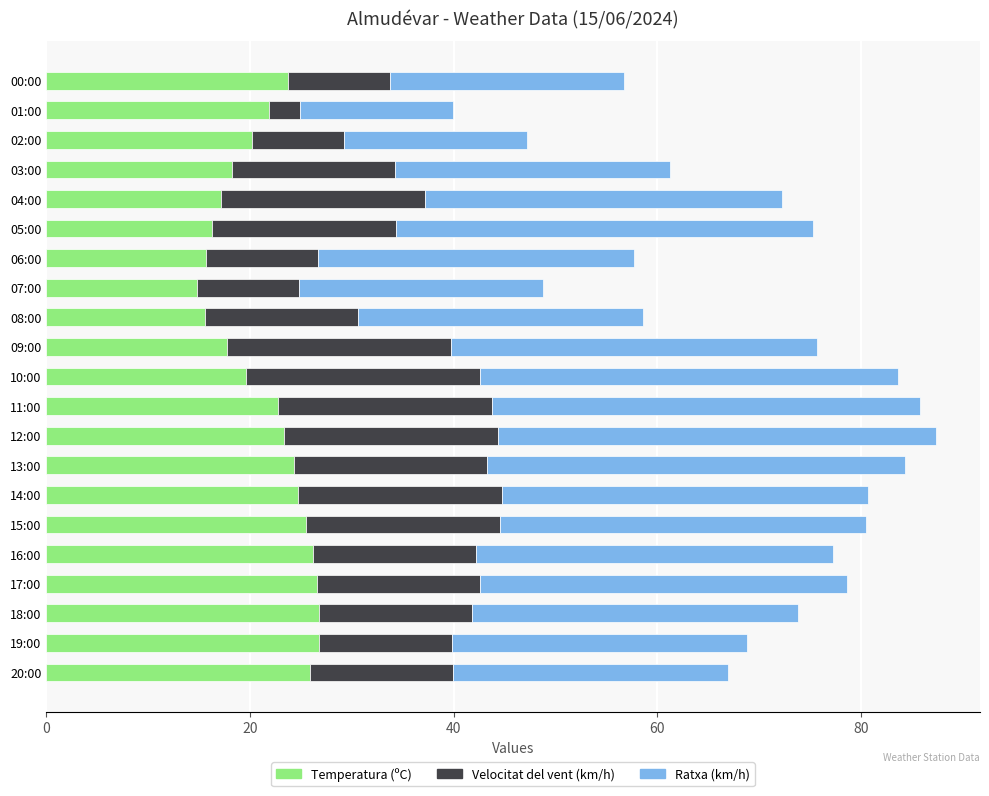

What is the highest value of the Temperatura (ºC) series?

26.8